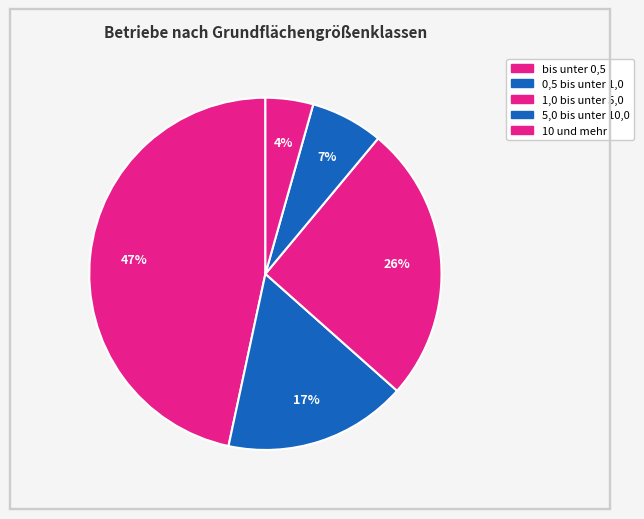

Does 0,5 bis unter 1,0 account for over 50% of the chart?

No